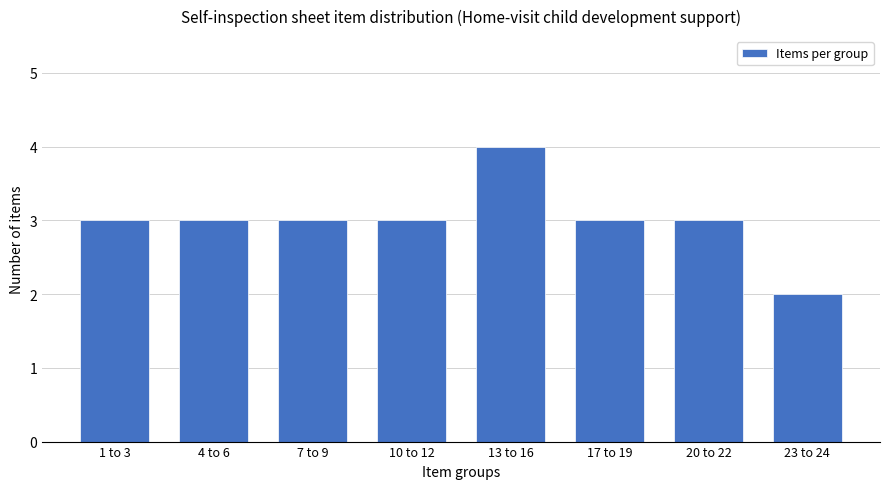

Reading left to right, what are all the values shown in this chart?

3	3	3	3	4	3	3	2